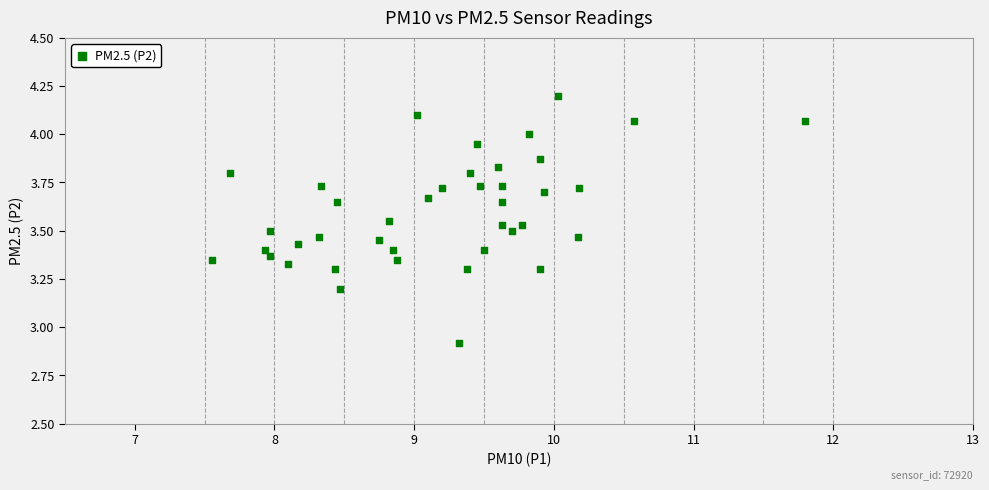

What is the range of Y values (max minus min)?

1.3